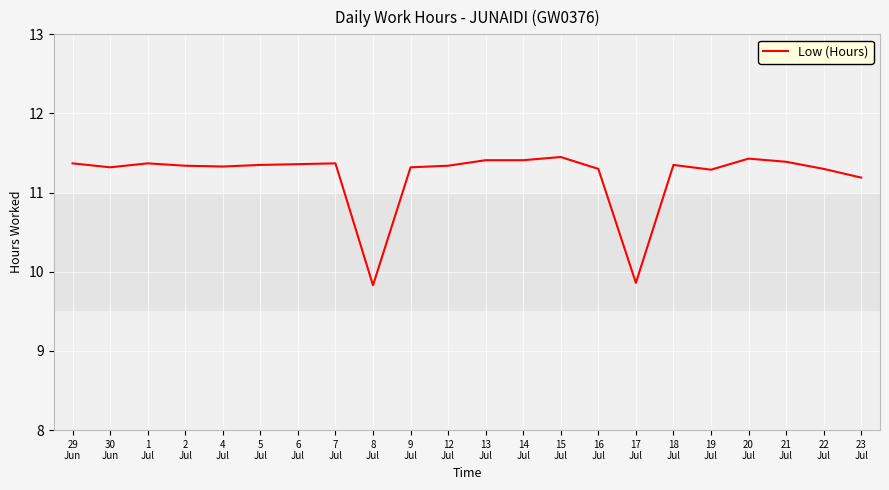

What is the minimum value shown in the chart?

9.8